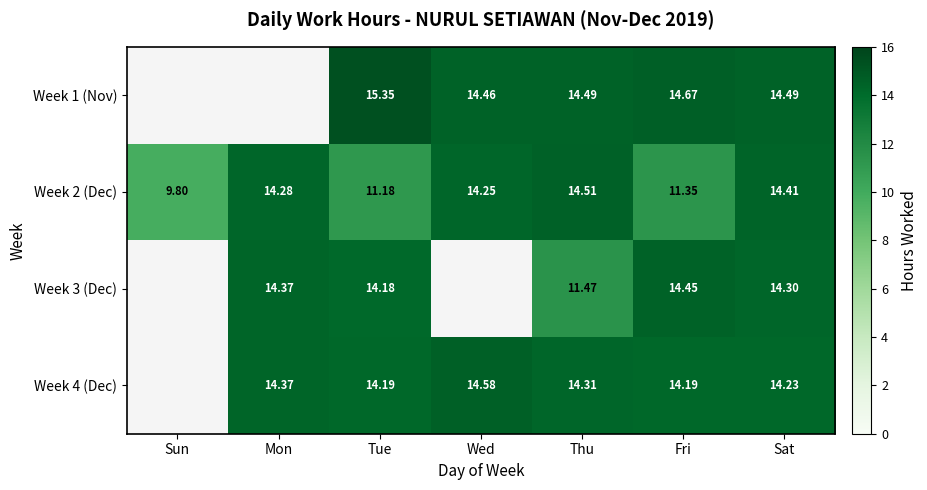

At which category is the sum across all series the highest?

Sat